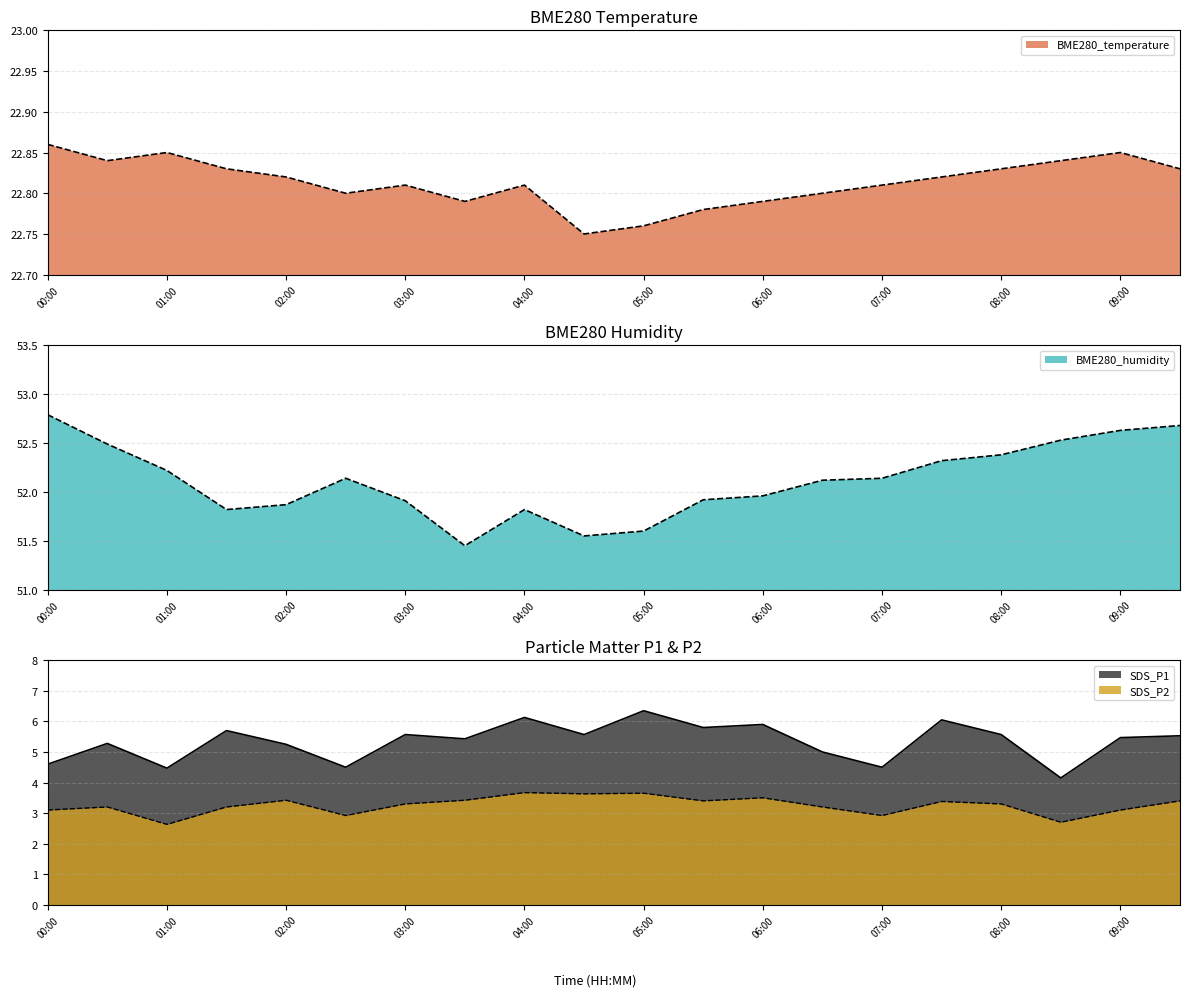

Reading left to right, list all the values displayed in this chart.

BME280_temperature: 22.9	22.8	22.9	22.8	22.8	22.8	22.8	22.8	22.8	22.8	22.8	22.8	22.8	22.8	22.8	22.8	22.8	22.8	22.9	22.8
BME280_humidity: 52.8	52.5	52.2	51.8	51.9	52.1	51.9	51.5	51.8	51.5	51.6	51.9	52.0	52.1	52.1	52.3	52.4	52.5	52.6	52.7
SDS_P1: 4.6	5.3	4.5	5.7	5.2	4.5	5.6	5.4	6.1	5.6	6.3	5.8	5.9	5.0	4.5	6.0	5.6	4.2	5.5	5.5
SDS_P2: 3.1	3.2	2.6	3.2	3.4	2.9	3.3	3.4	3.7	3.6	3.6	3.4	3.5	3.2	2.9	3.4	3.3	2.7	3.1	3.4